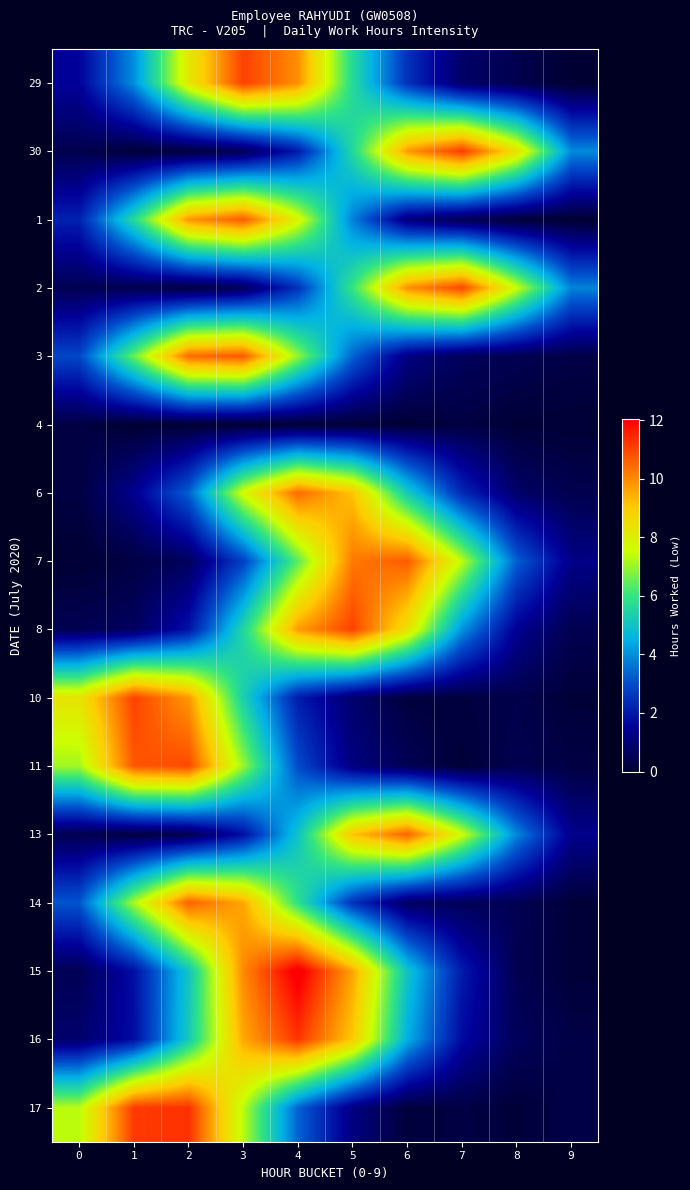

List the series in order of their peak value, highest first.

15, 17, 16, 30, 29, 8, 10, 2, 11, 3, 7, 1, 14, 13, 6, 4